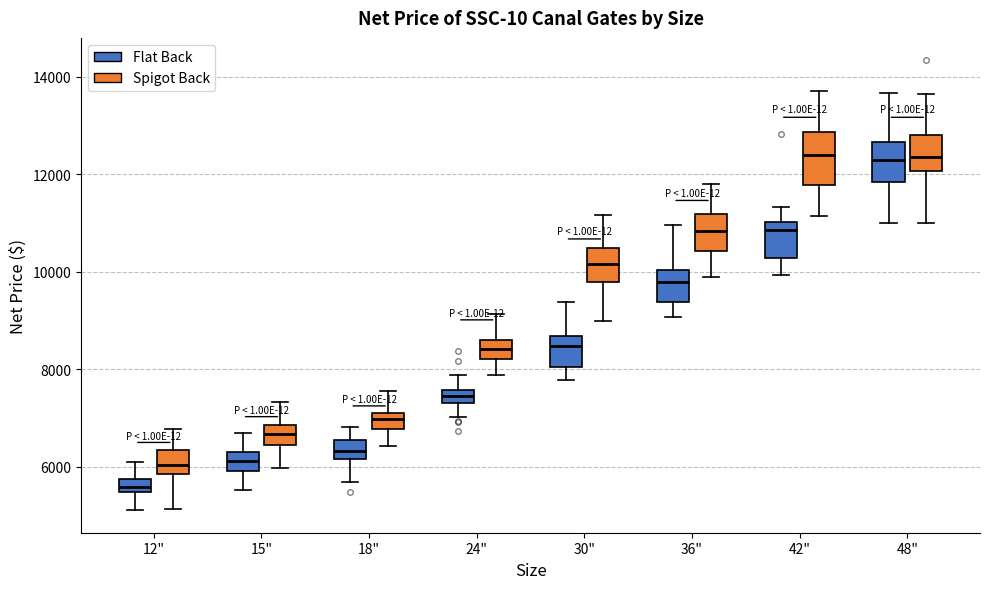

Comparing the boxes themselves (not the whiskers), which one is the tallest?

42" (Spigot Back)